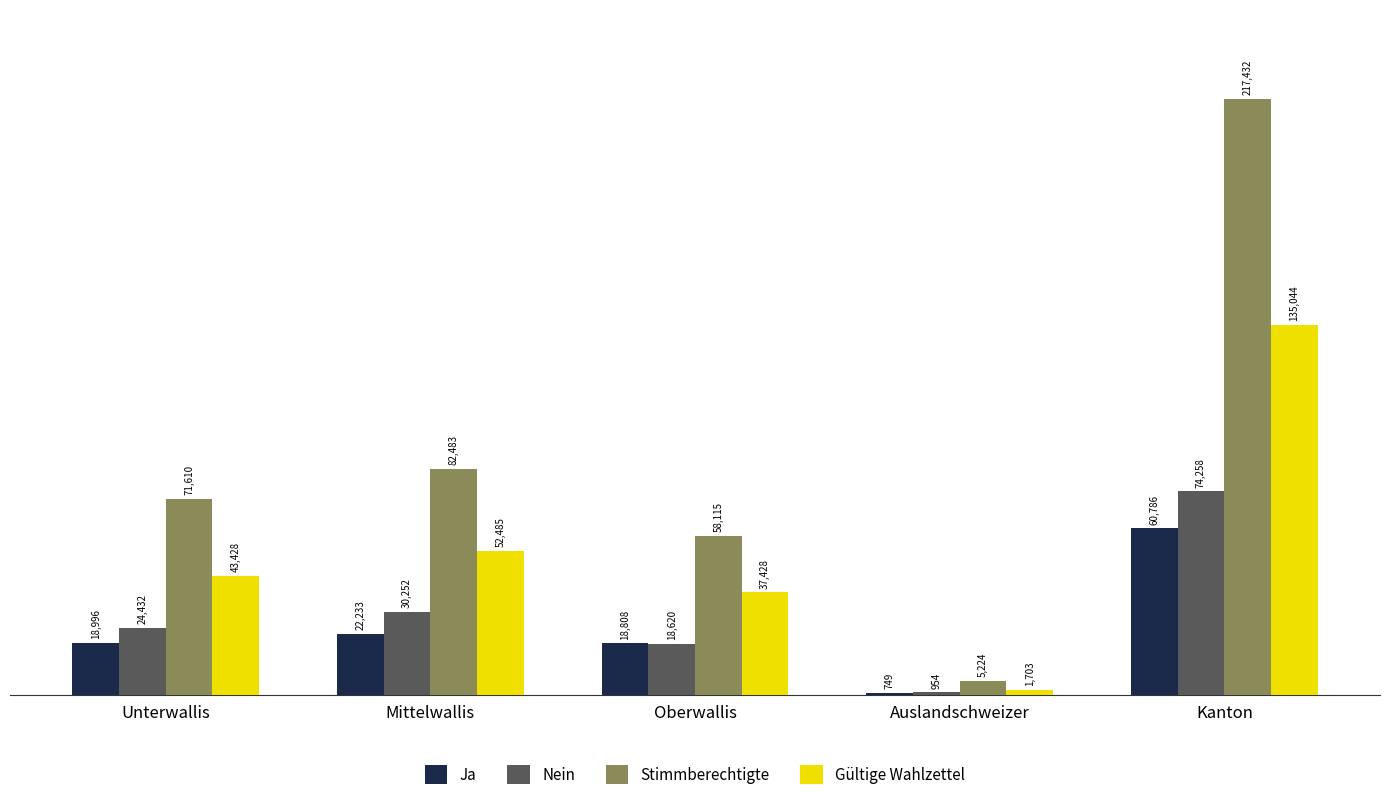

True or false: Ja has a value of 27748 at Oberwallis.

False